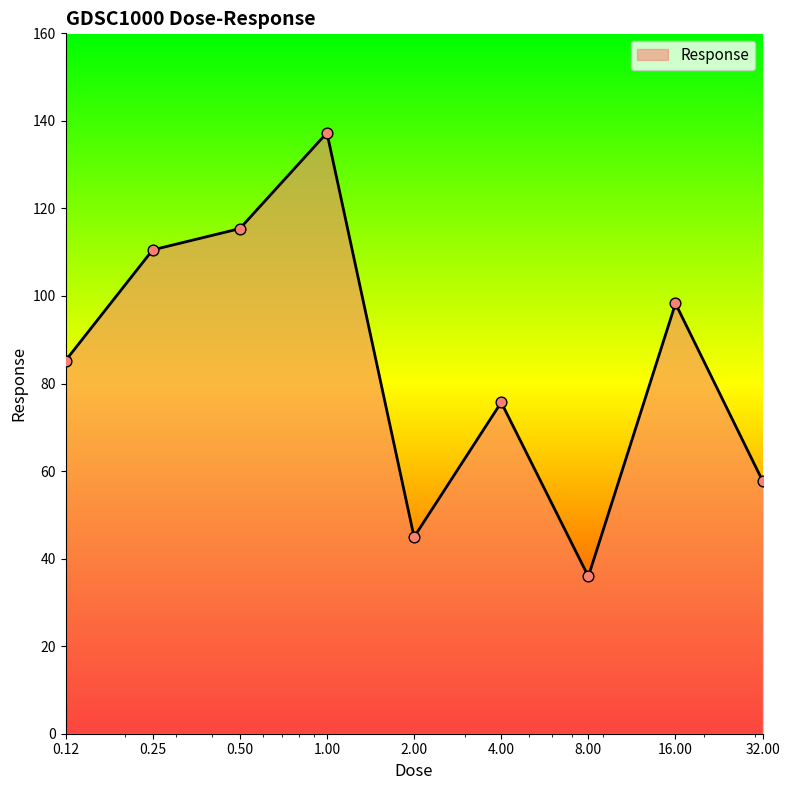

What is the difference between the maximum and minimum values?

101.4